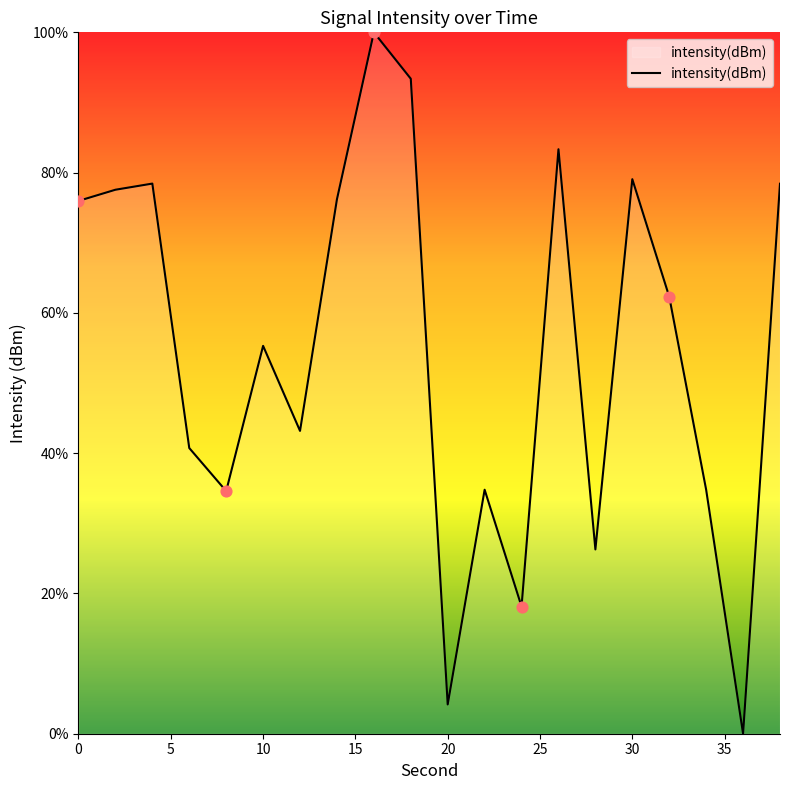

What is the difference between the maximum and minimum values?

100.0